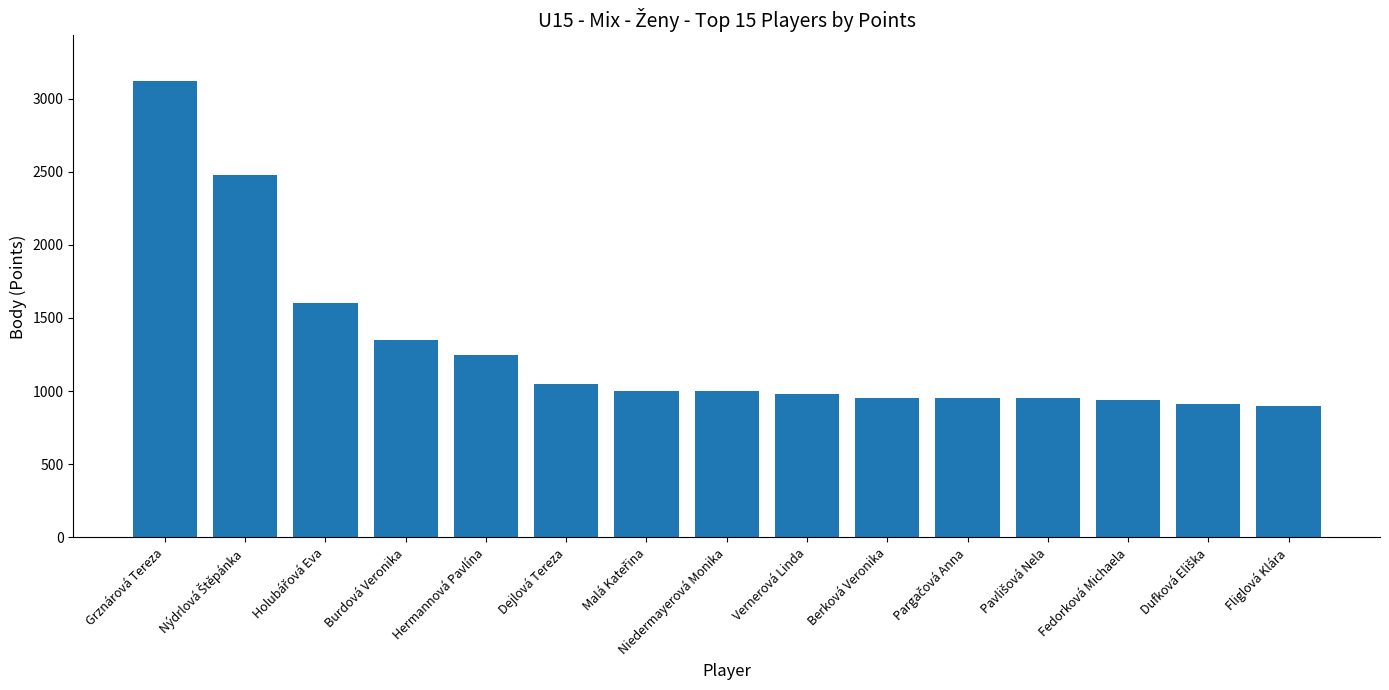

What is the greatest value displayed?

3120